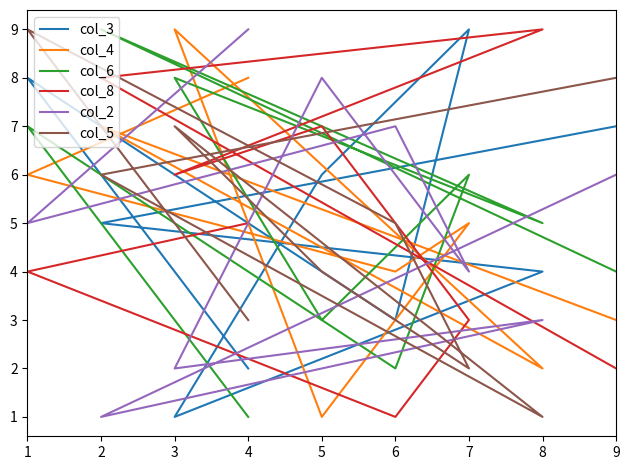

Does the chart have visible grid lines?

No